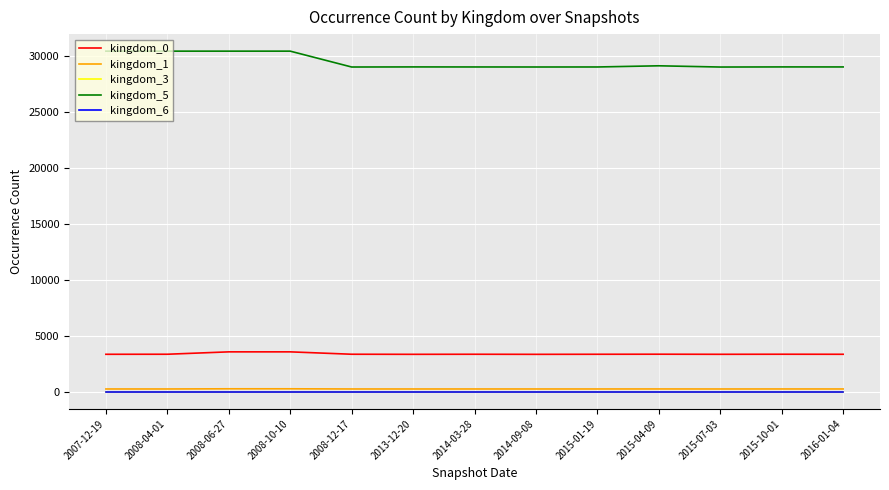

The value of kingdom_0 at 2014-09-08 is 4417. True or false?

False